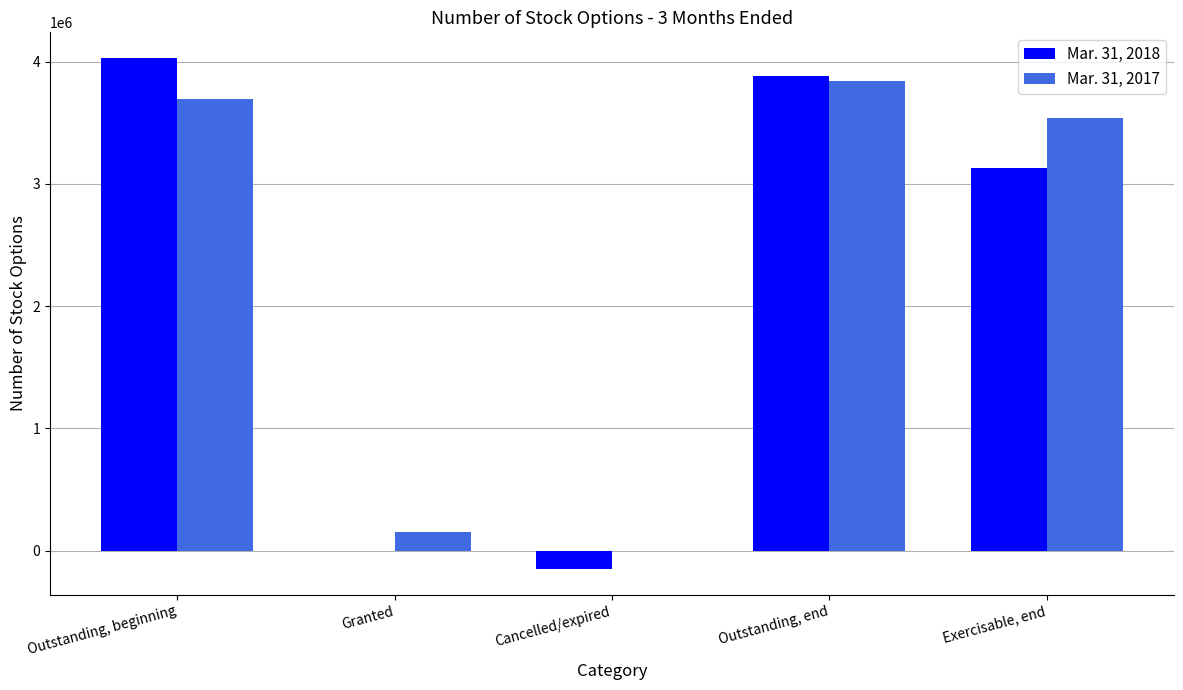

Are the bars horizontal?

No